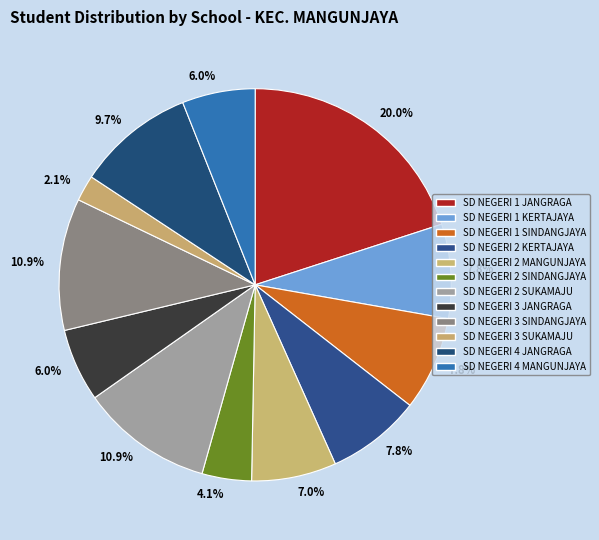

Does SD NEGERI 2 SUKAMAJU represent more than half of the total?

No